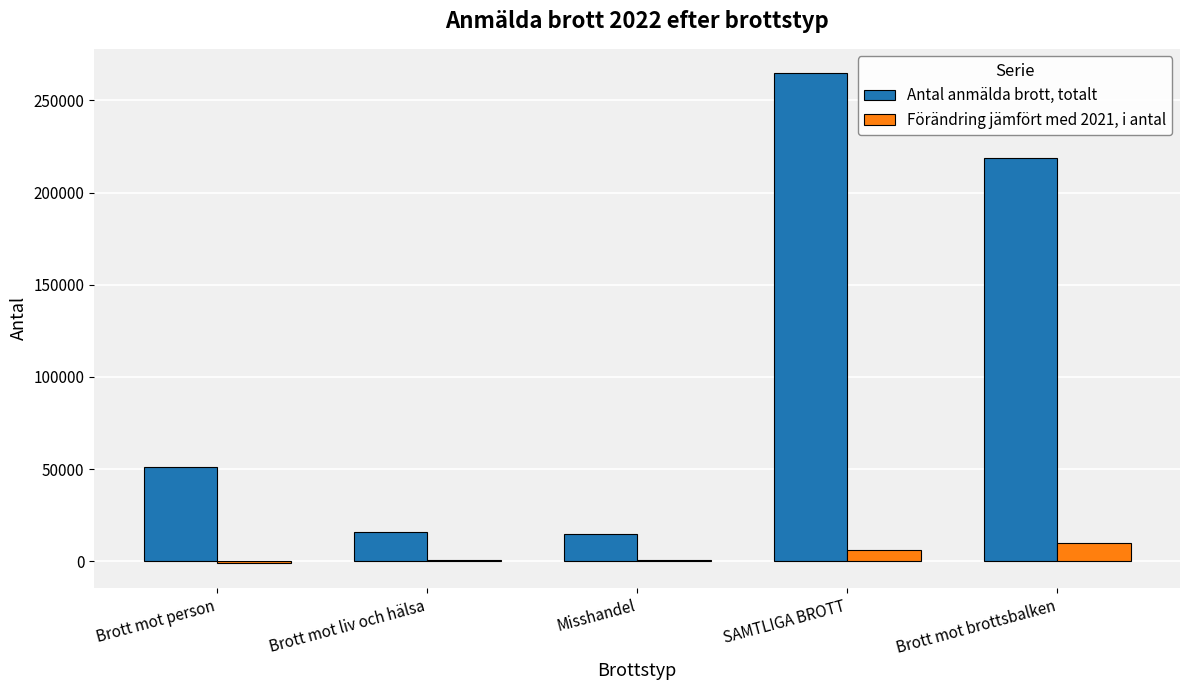

Between Brott mot person and Misshandel, which series saw the biggest shift?

Antal anmälda brott, totalt